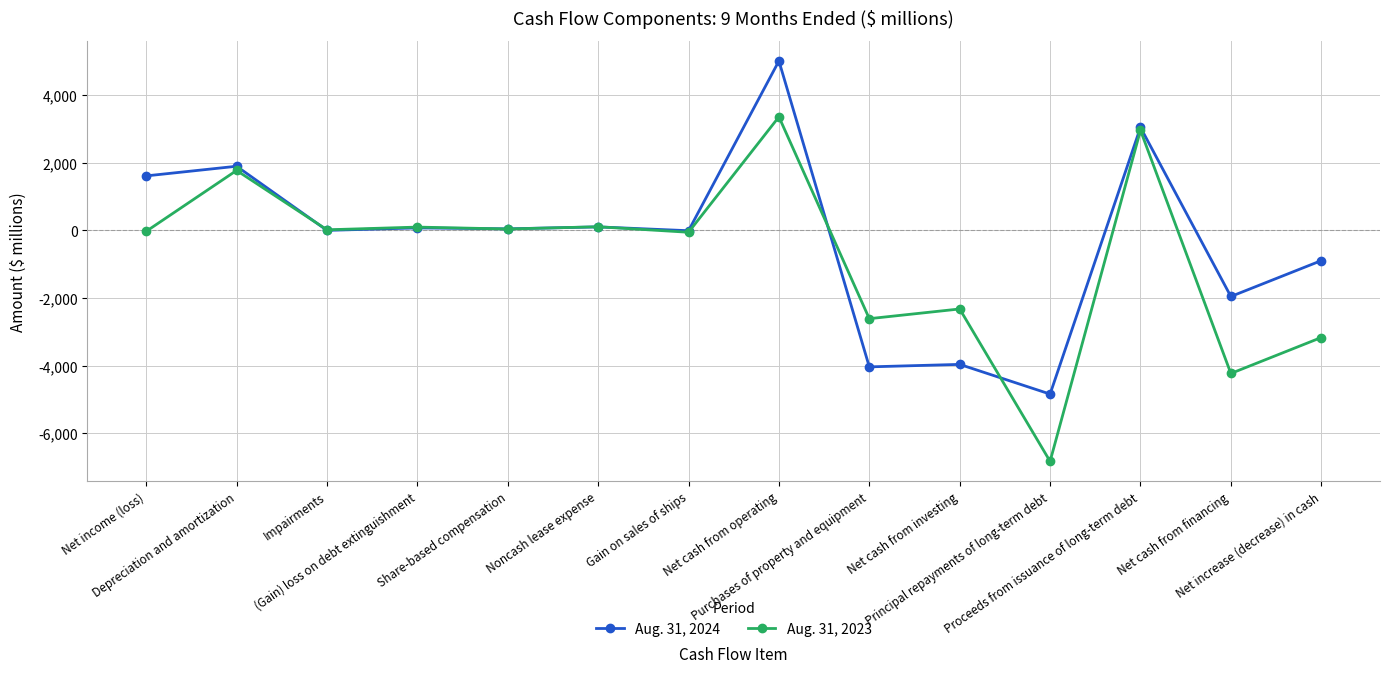

Count the number of data series in this chart.

2